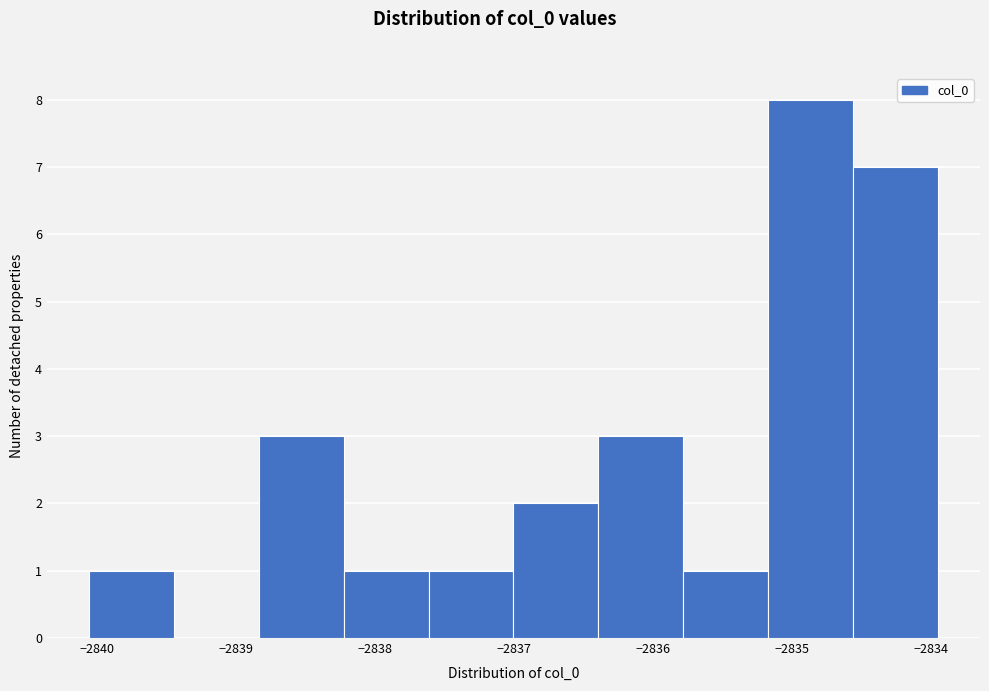

What is the height of the bar covering -2837.6 to -2837.0 on the x-axis? Neither the bar edges nor the heights are printed on the chart, so give them approximately, as read against the axes.

1